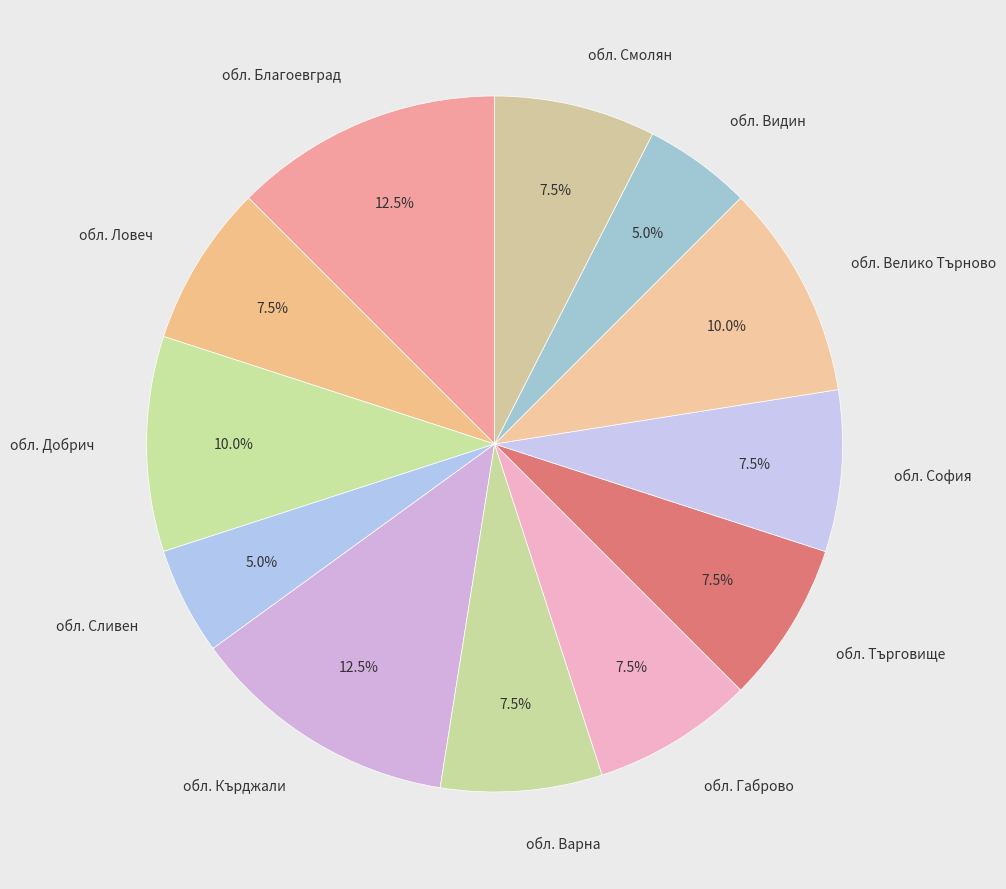

Does обл. Търговище account for over 50% of the chart?

No